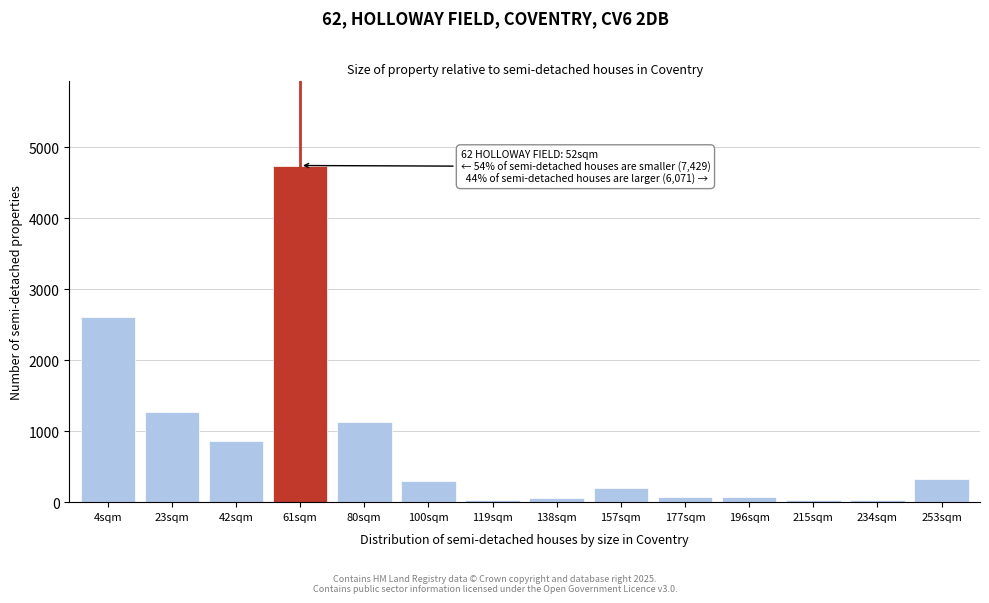

Which has a higher value, 4sqm or 61sqm?

61sqm